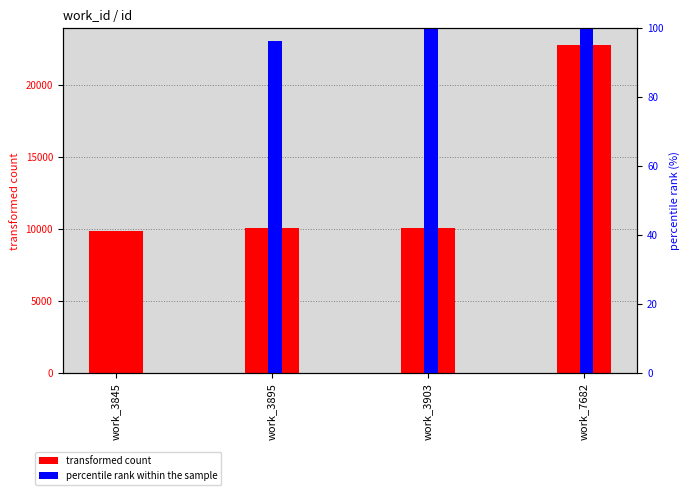

What is the value of the transformed count bar at the 3rd from the left?

10091.0